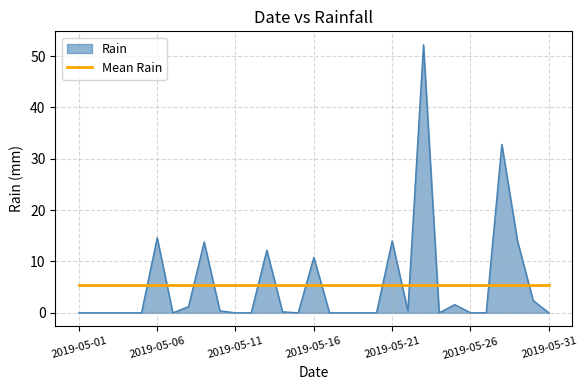

After their last crossing, which series has the higher values: Mean Rain or Rain?

Mean Rain